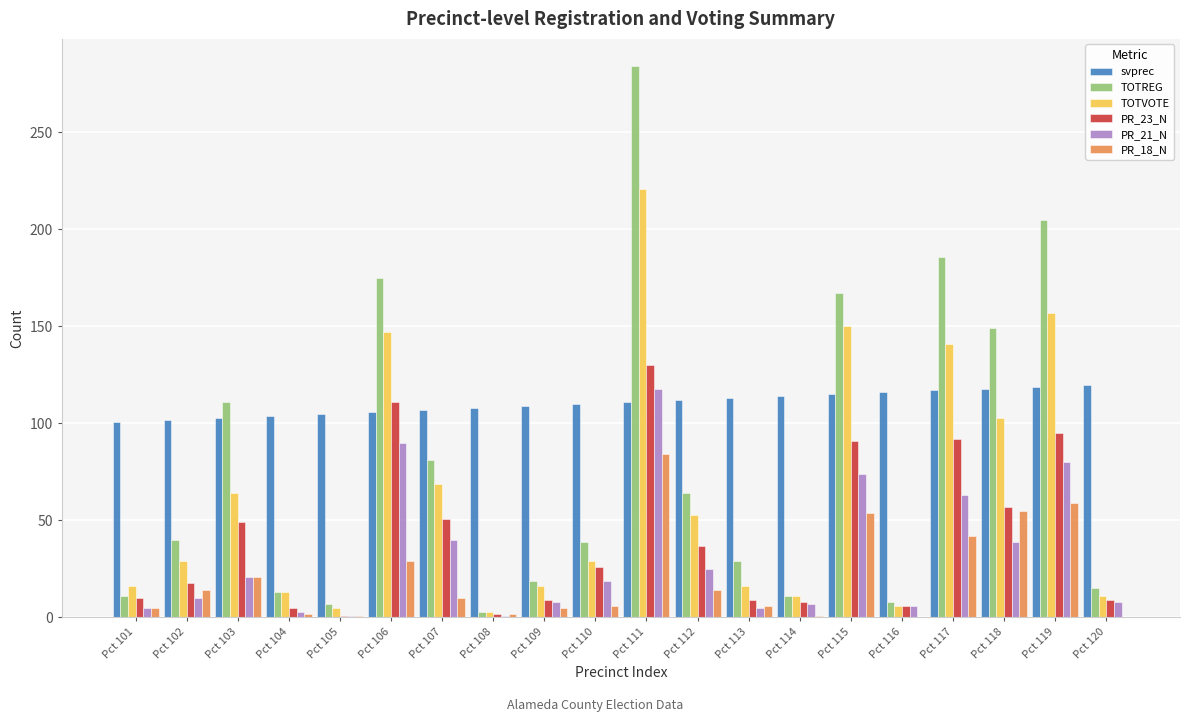

Which series changed the most between Pct 101 and Pct 117?

TOTREG